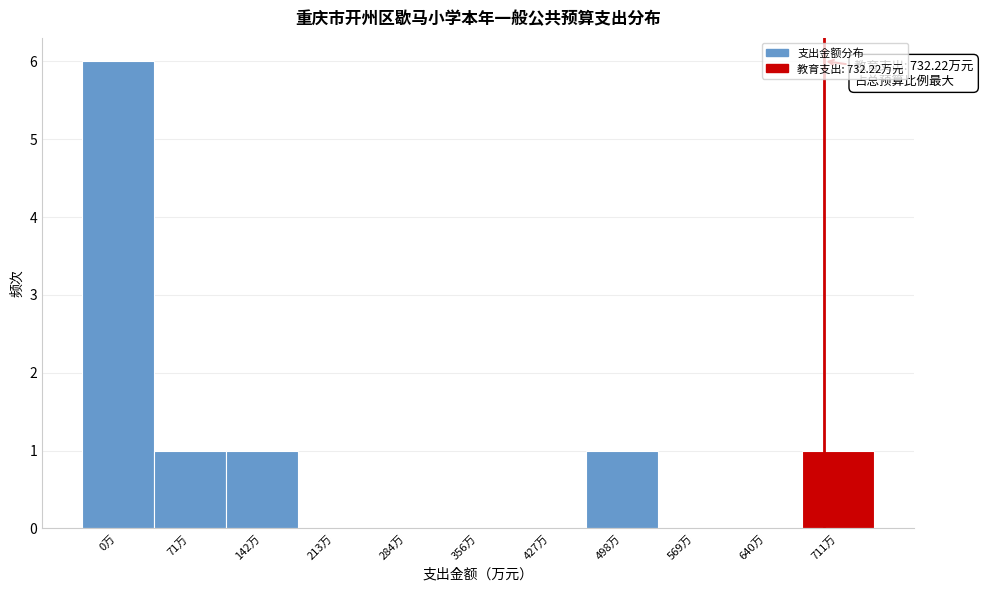

Reading left to right, list all the values displayed in this chart.

0万=6	71万=1	142万=1	213万=0	284万=0	356万=0	427万=0	498万=1	569万=0	640万=0	711万=1